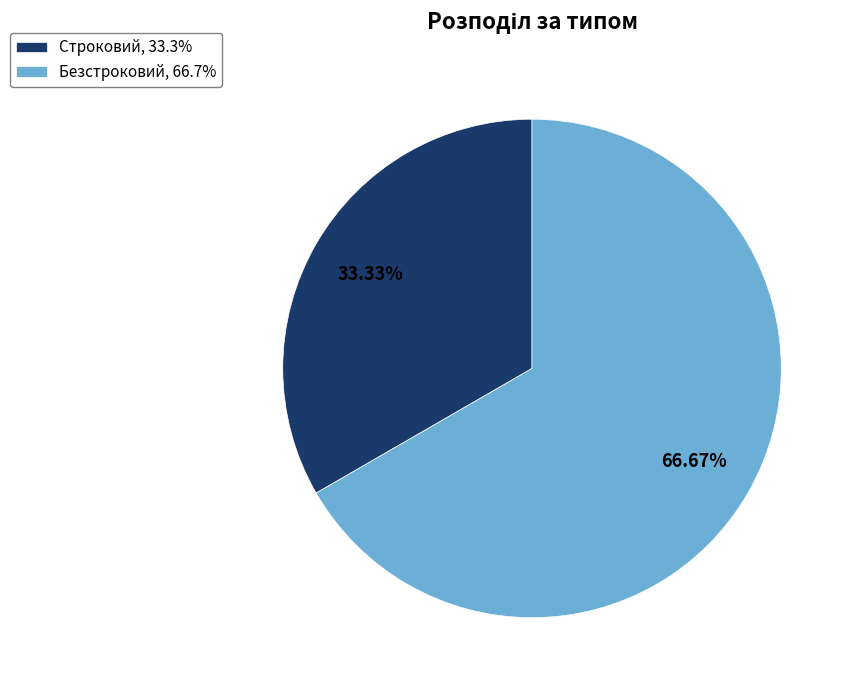

Is Безстроковий, 66.7% the majority of the pie?

Yes